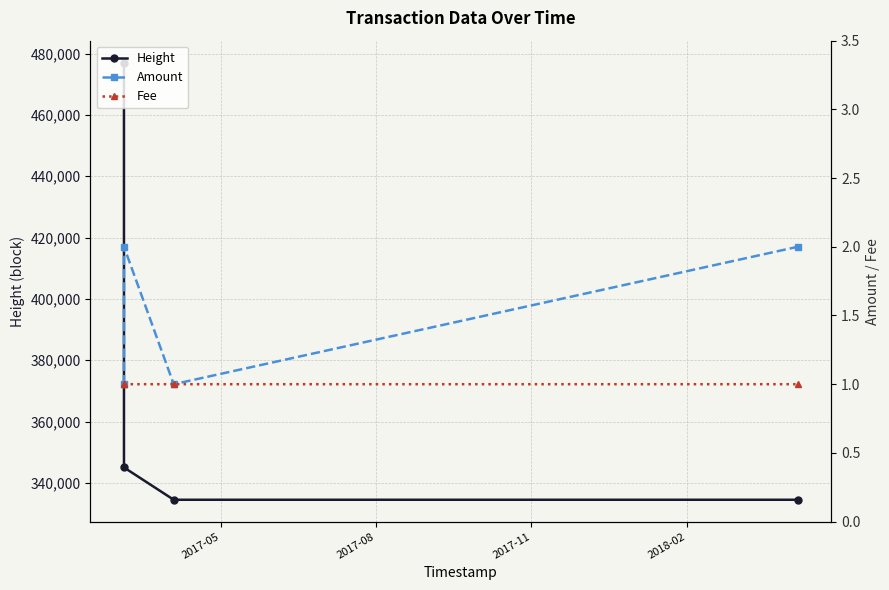

What is the highest value of the Height series?

477073